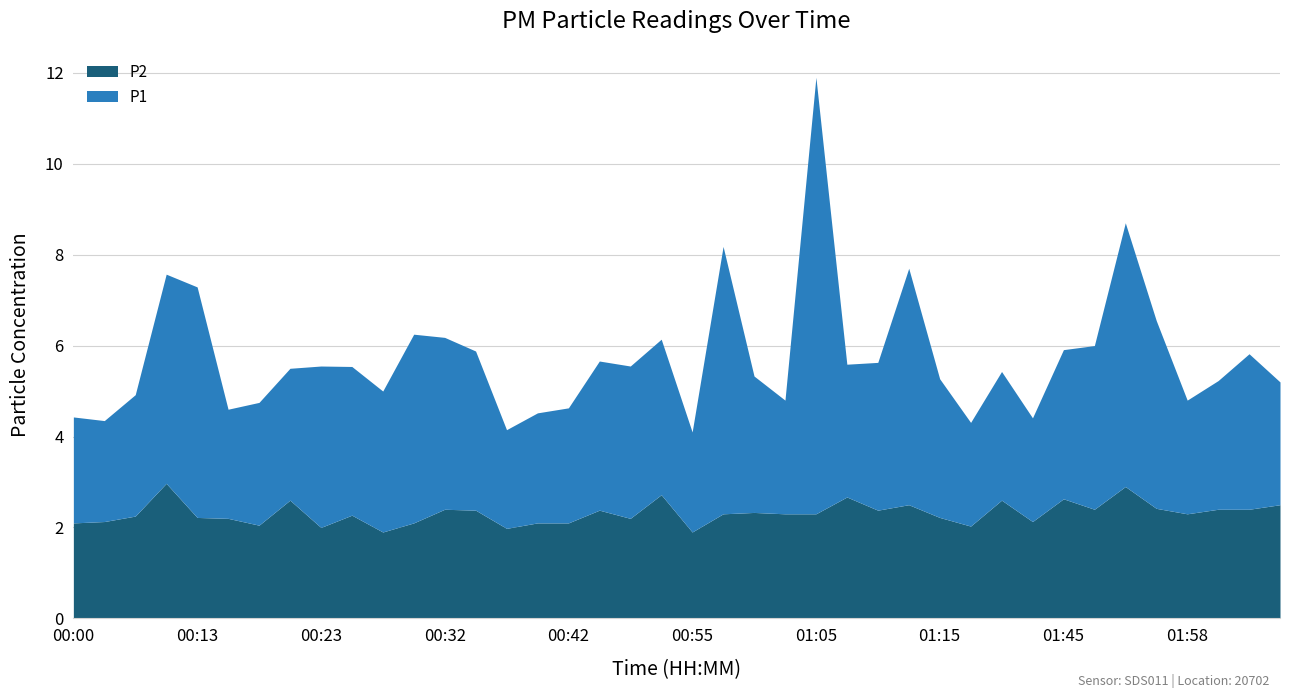

What is the average value of the P1 series?

3.4